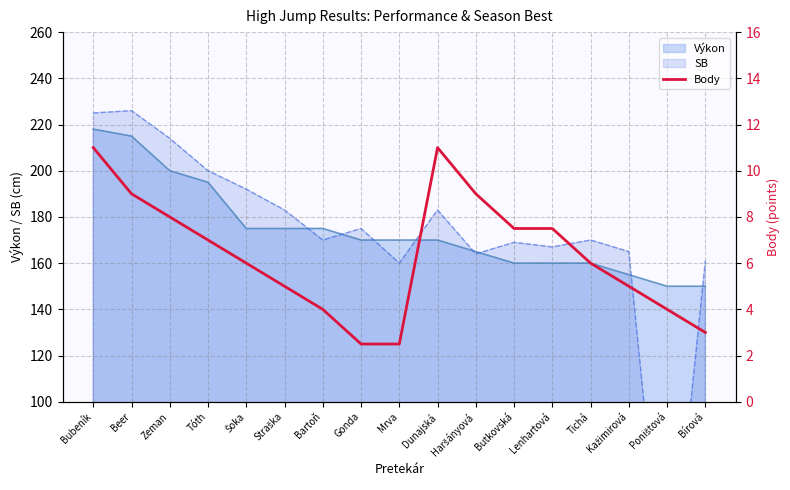

Is it true that Výkon equals 348 at Tóth?

False